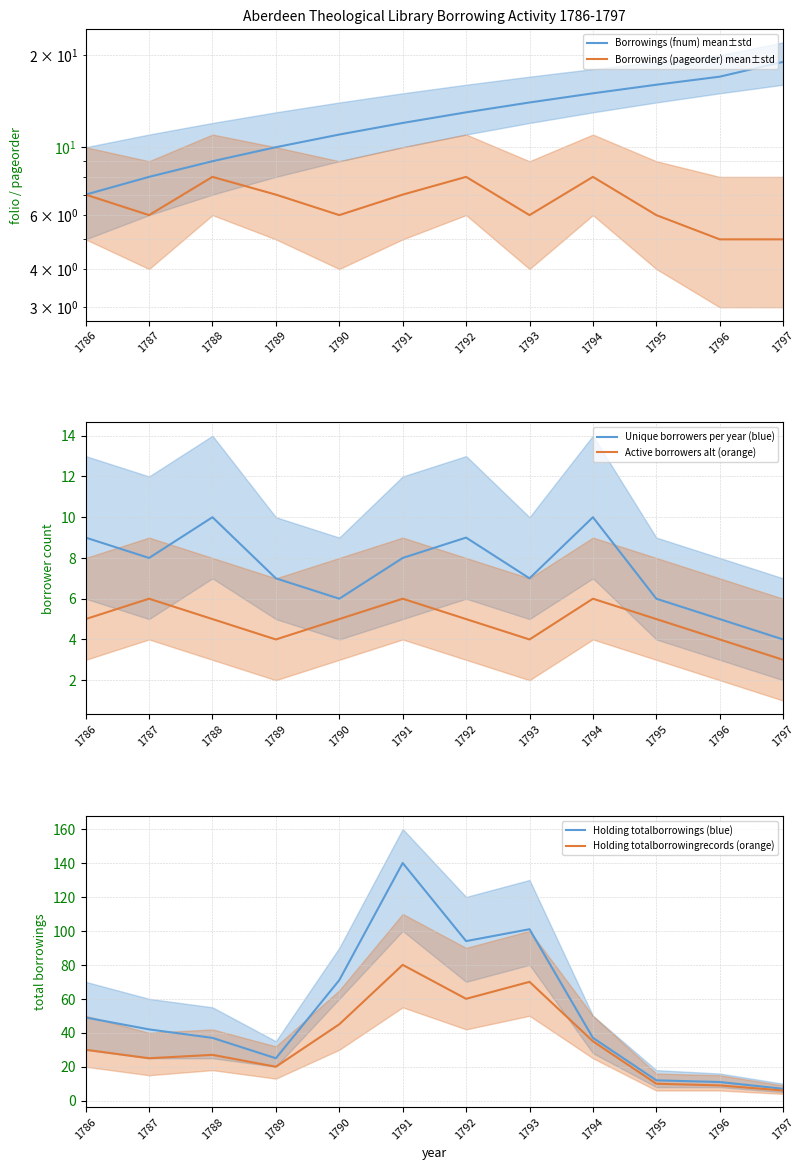

Reading left to right, what are all the values shown in this chart?

Borrowings (fnum) mean±std: 7	8	9	10	11	12	13	14	15	16	17	19
Borrowings (pageorder) mean±std: 7	6	8	7	6	7	8	6	8	6	5	5
Unique borrowers per year (blue): 9	8	10	7	6	8	9	7	10	6	5	4
Active borrowers alt (orange): 5	6	5	4	5	6	5	4	6	5	4	3
Holding totalborrowings (blue): 49	42	37	25	71	140	94	101	37	12	11	7
Holding totalborrowingrecords (orange): 30	25	27	20	45	80	60	70	35	10	9	6